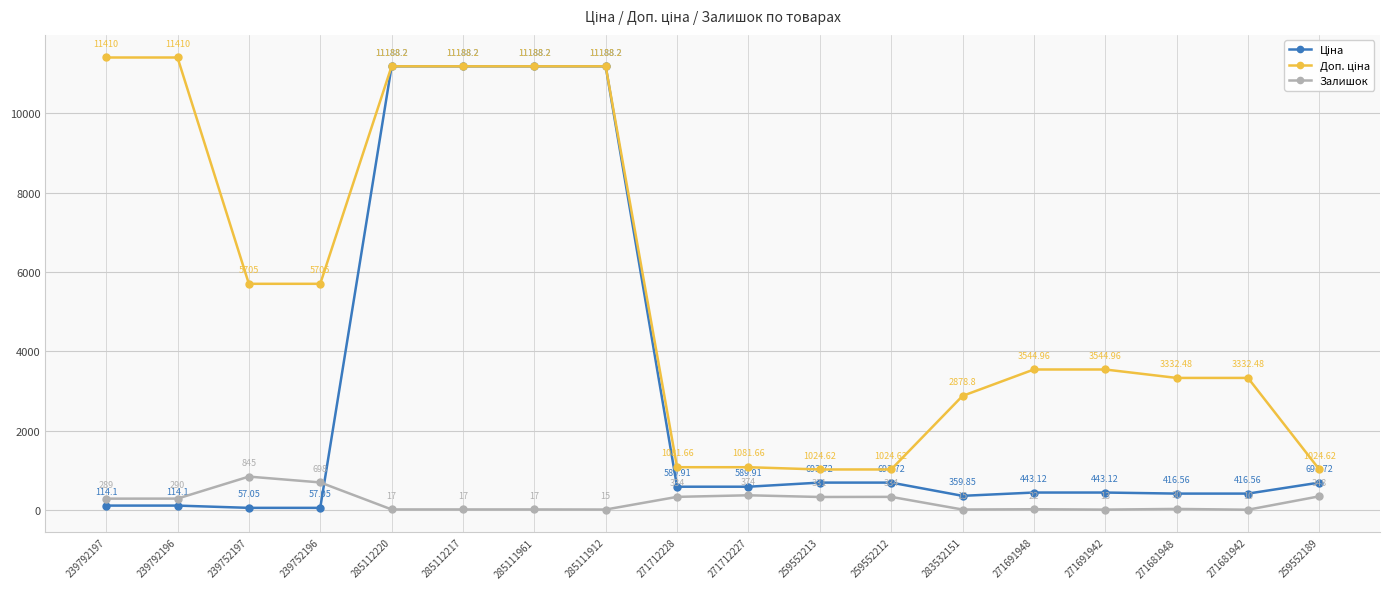

True or false: Залишок has more than 2 interior local peaks.

True